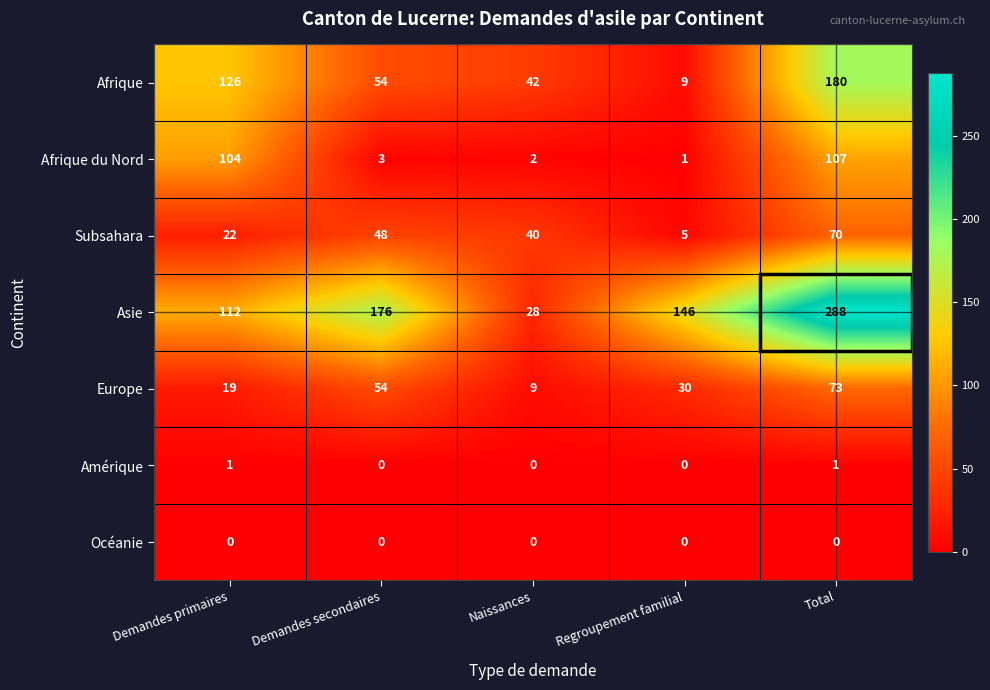

Which series has the largest total across all categories?

Asie